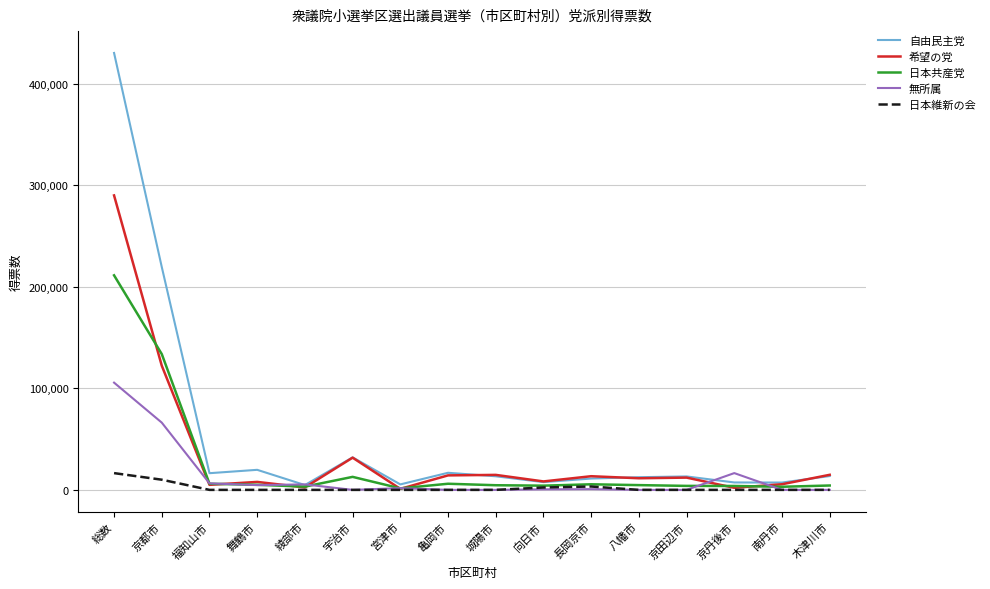

Is the value of 日本維新の会 at 綾部市 greater than the value of 希望の党 at 京田辺市?

No